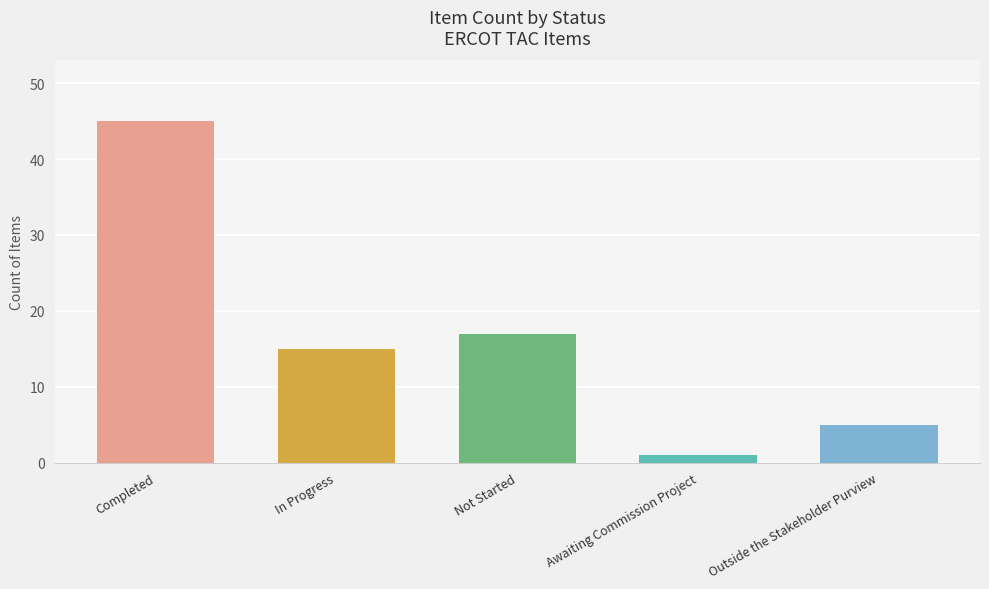

Reading left to right, list all the values displayed in this chart.

45	15	17	1	5